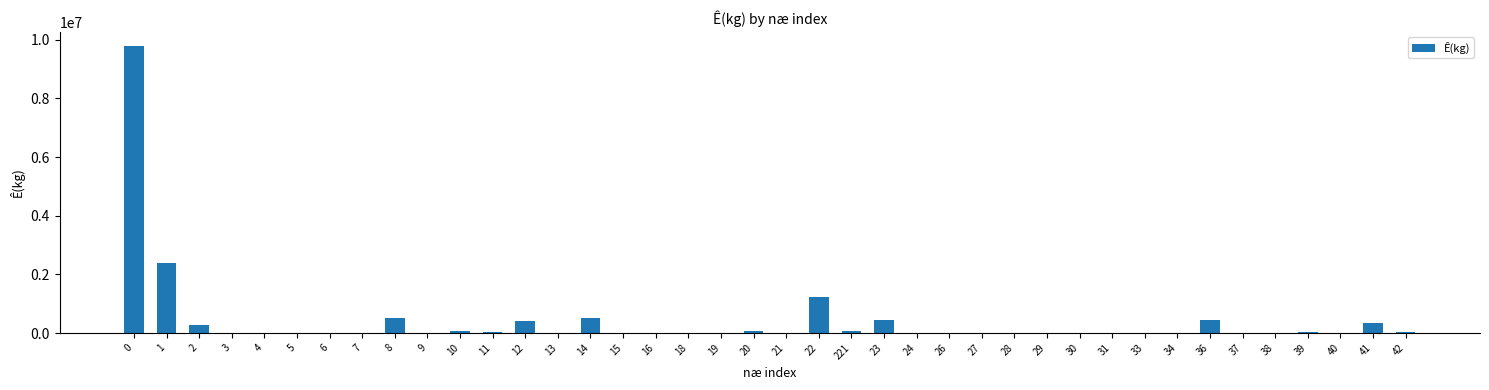

What is the change in value from 19 to 21?

+21305.8